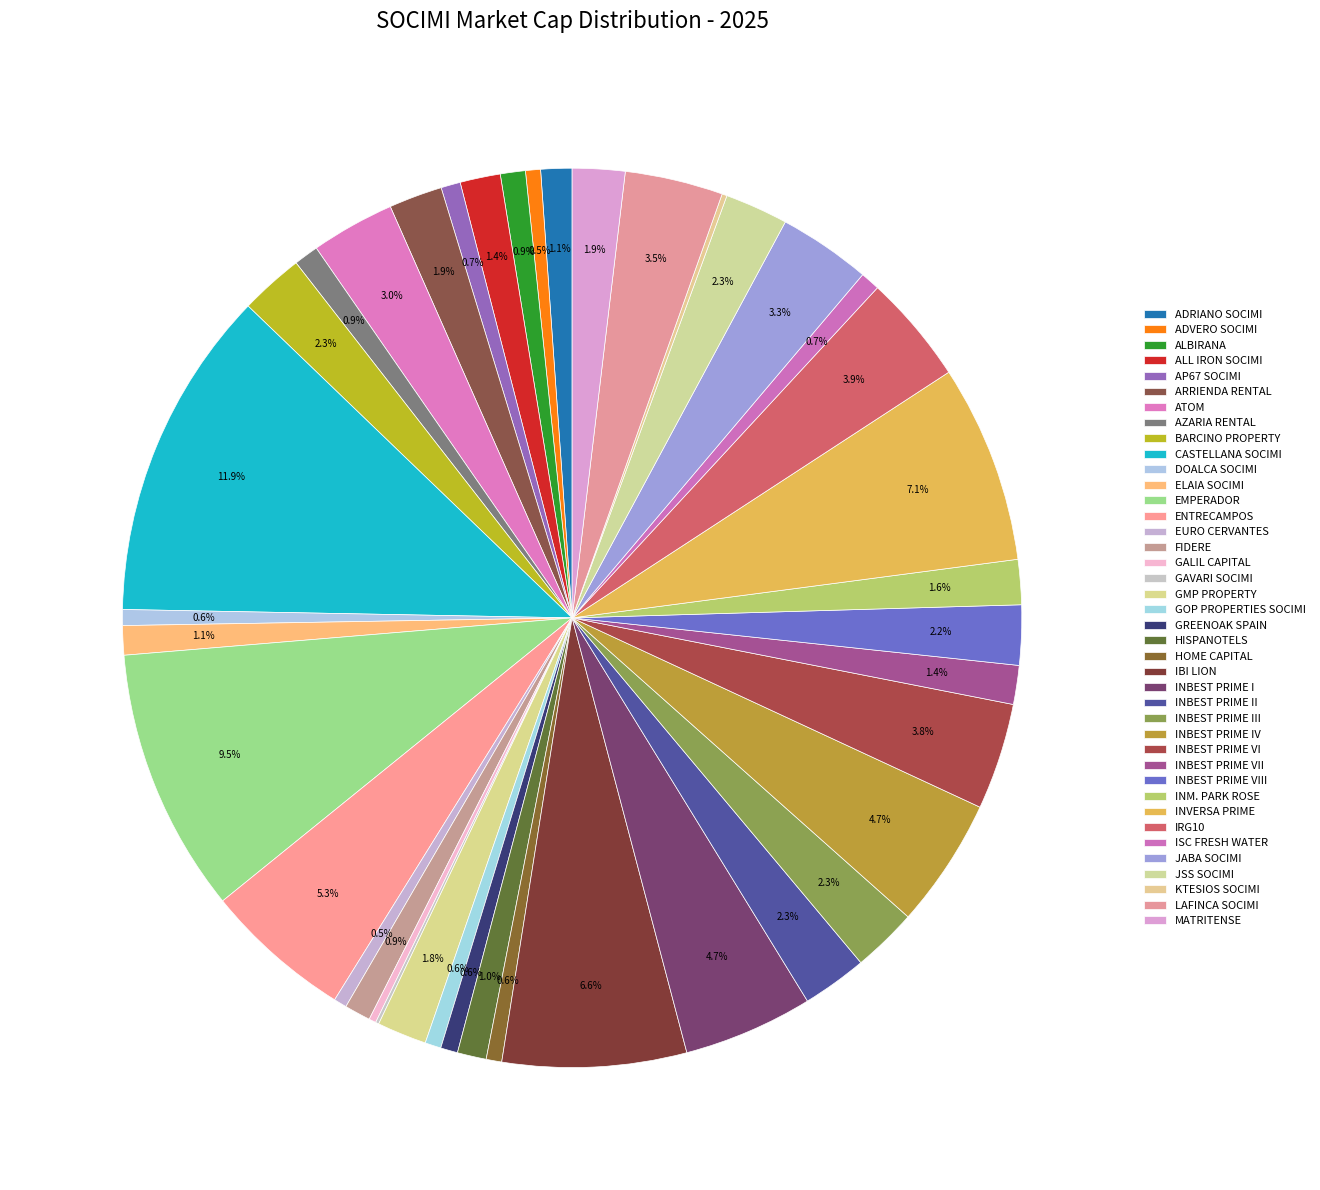

To the nearest percent, what is the difference between the largest and smallest slice percentages?

12%